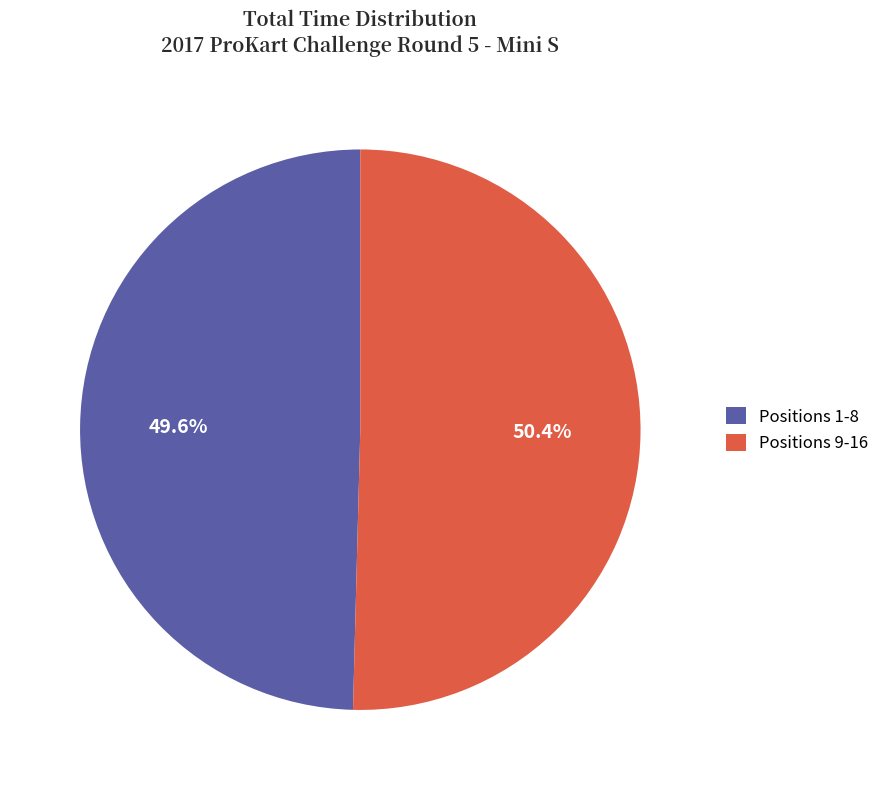

Which category has the biggest portion of the pie?

Positions 9-16